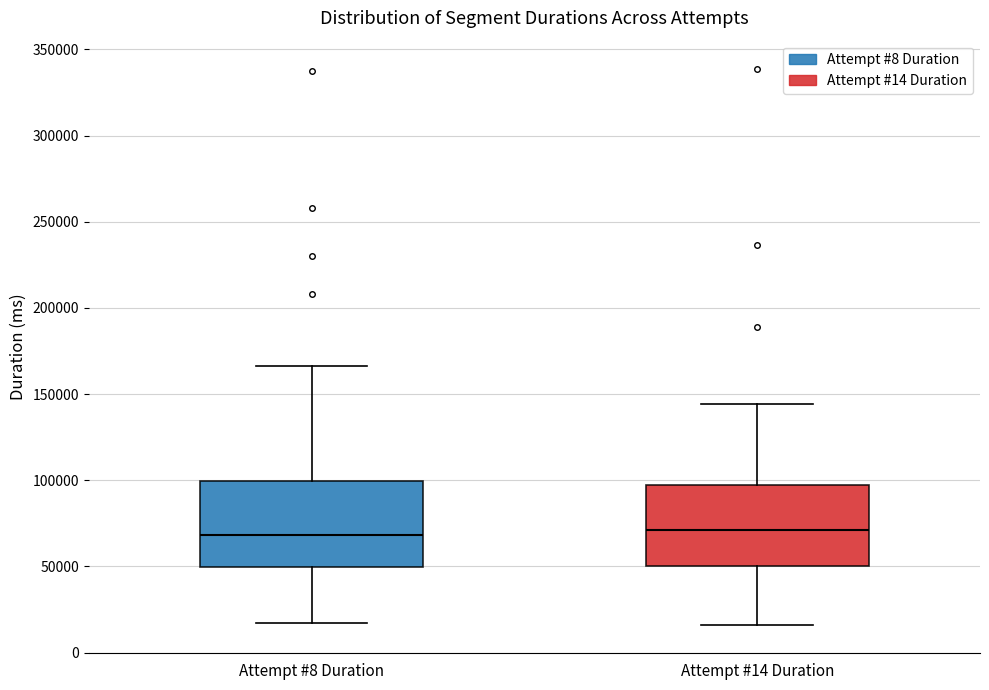

Reading left to right, read every box against the y-axis: the position of its median line, the range the box covers, and the ends of its whiskers. The values are not printed on the chart, so give them approximately, as read against the axis.

Attempt #8 Duration: median 70000, box 50000 to 100000, whiskers 15000 to 165000
Attempt #14 Duration: median 70000, box 50000 to 95000, whiskers 15000 to 145000